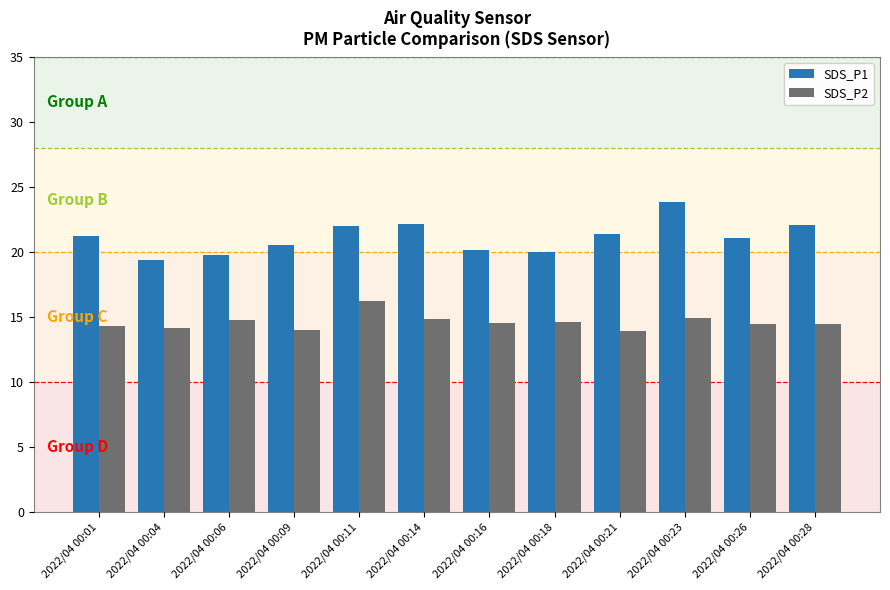

At 2022/04 00:01, list the series in order from smallest to largest.

SDS_P2, SDS_P1